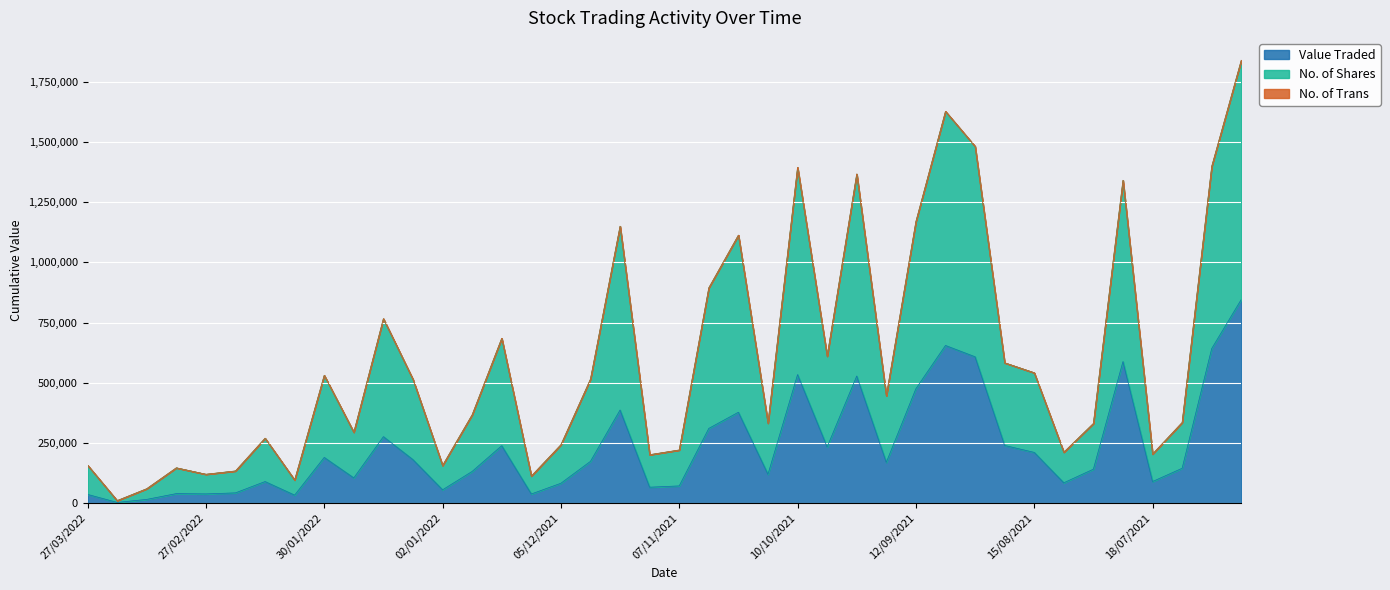

True or false: No. of Shares and Value Traded cross at least once.

False